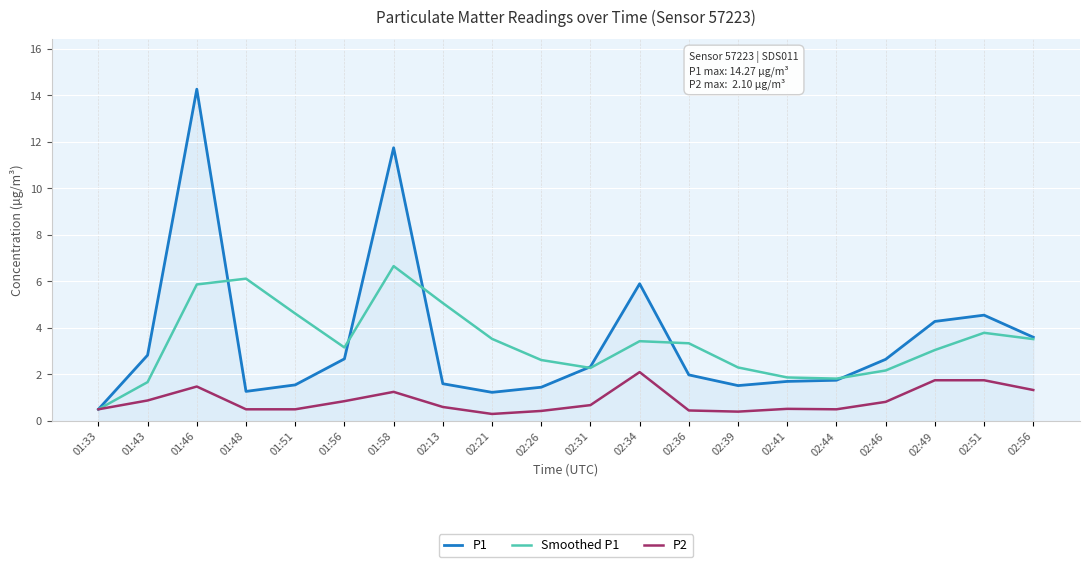

At which label does P1 reach its minimum?

01:33